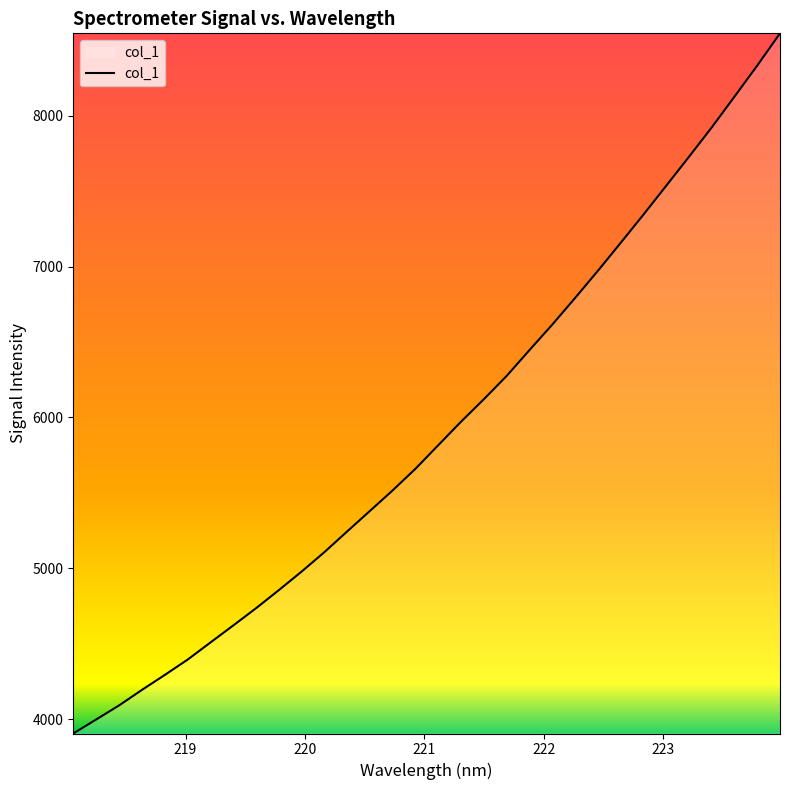

What is the difference between the maximum and minimum values?

4643.6